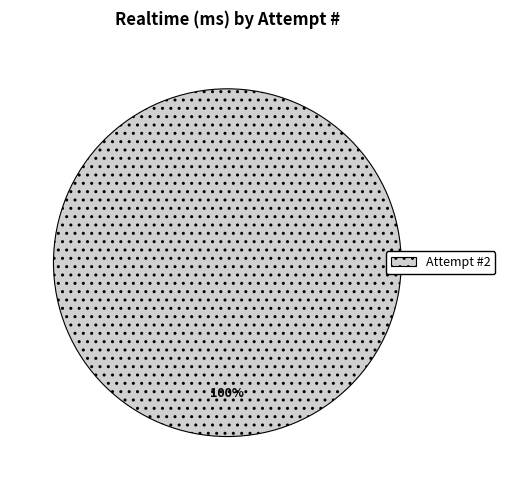

Which category accounts for the majority?

Attempt #2